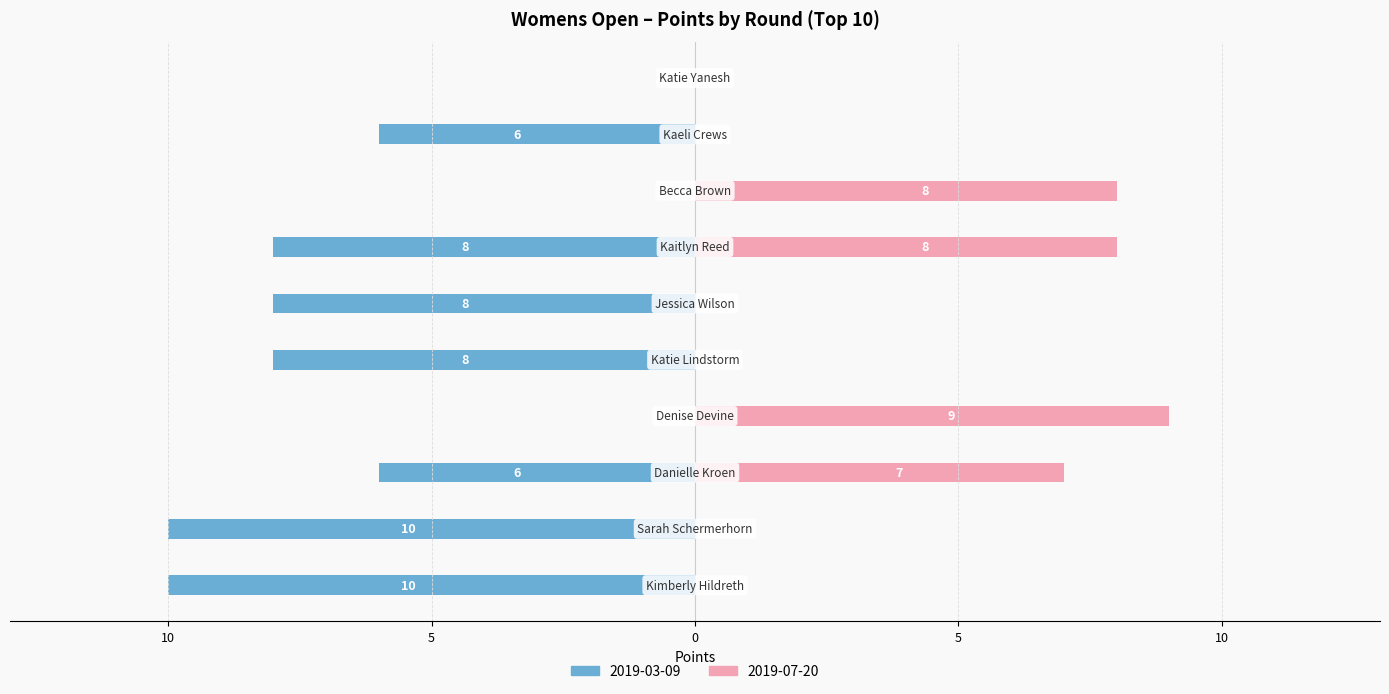

What is the spread (max minus min) of values at Denise Devine?

9